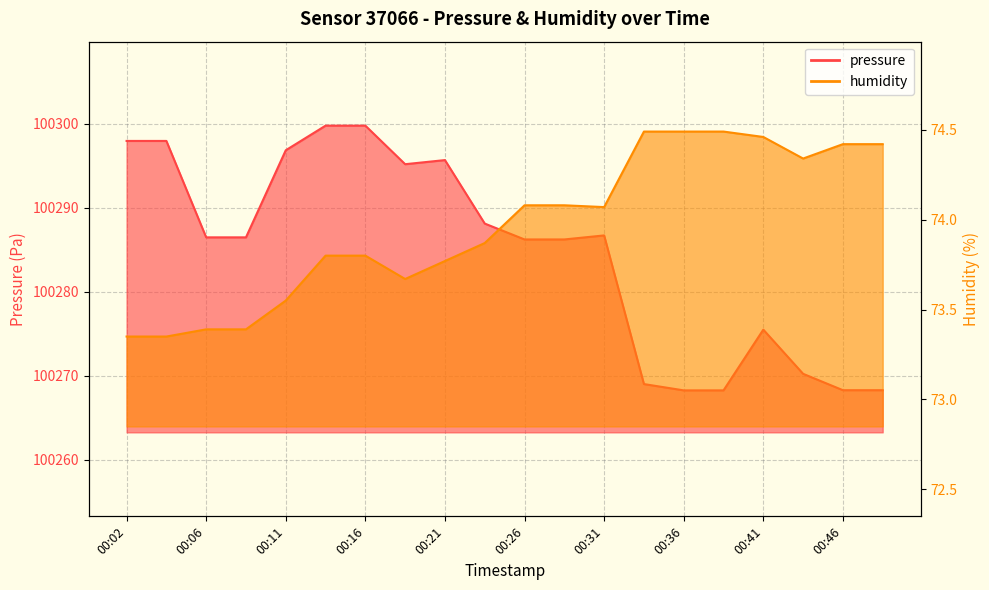

What is the average value of the humidity series?

74.0